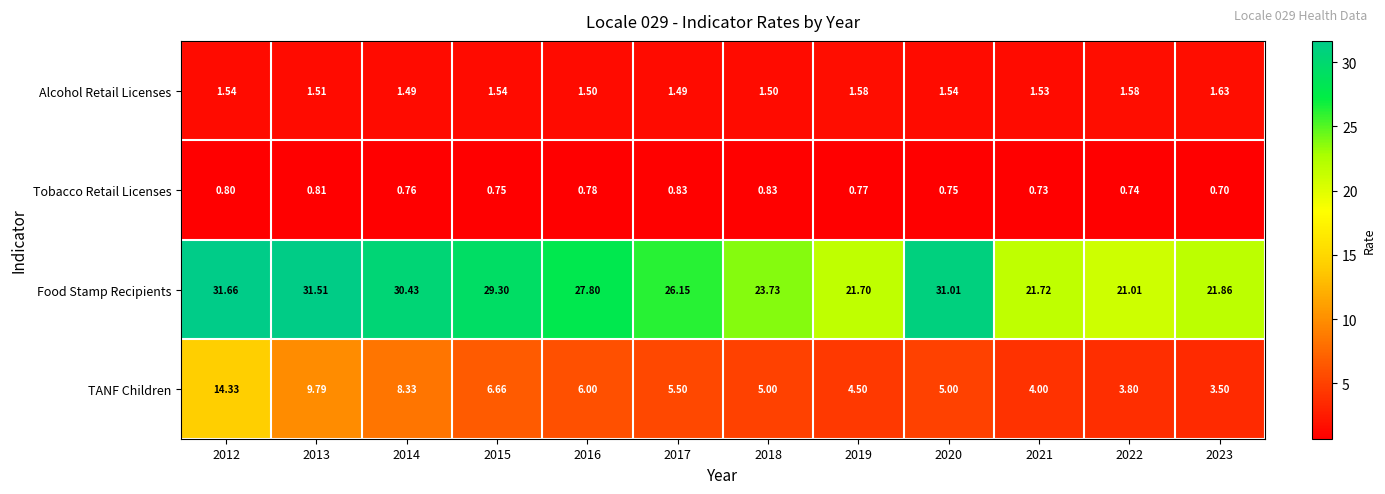

Rank the series at 2017 from highest to lowest value.

Food Stamp Recipients, TANF Children, Alcohol Retail Licenses, Tobacco Retail Licenses